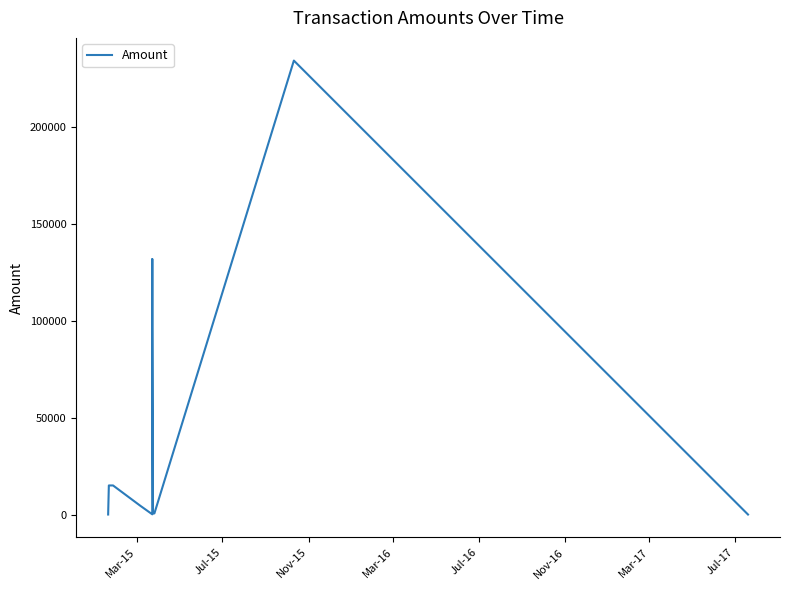

Reading left to right, transcribe all the data shown in this chart.

5.0	10.0	15000.0	15000.0	4490.0	100.0	131784.0	96388.0	698.0	583.4	584.9	234260.0	0.0